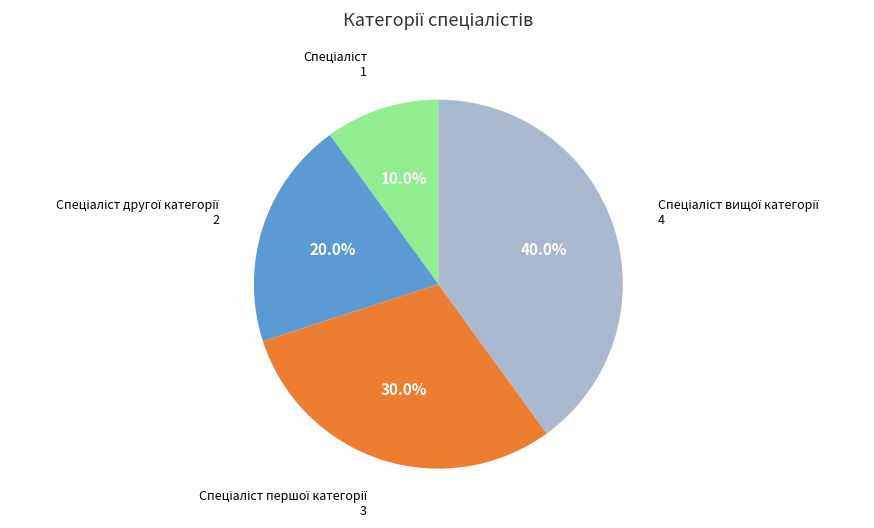

Is there a majority slice in this chart?

No